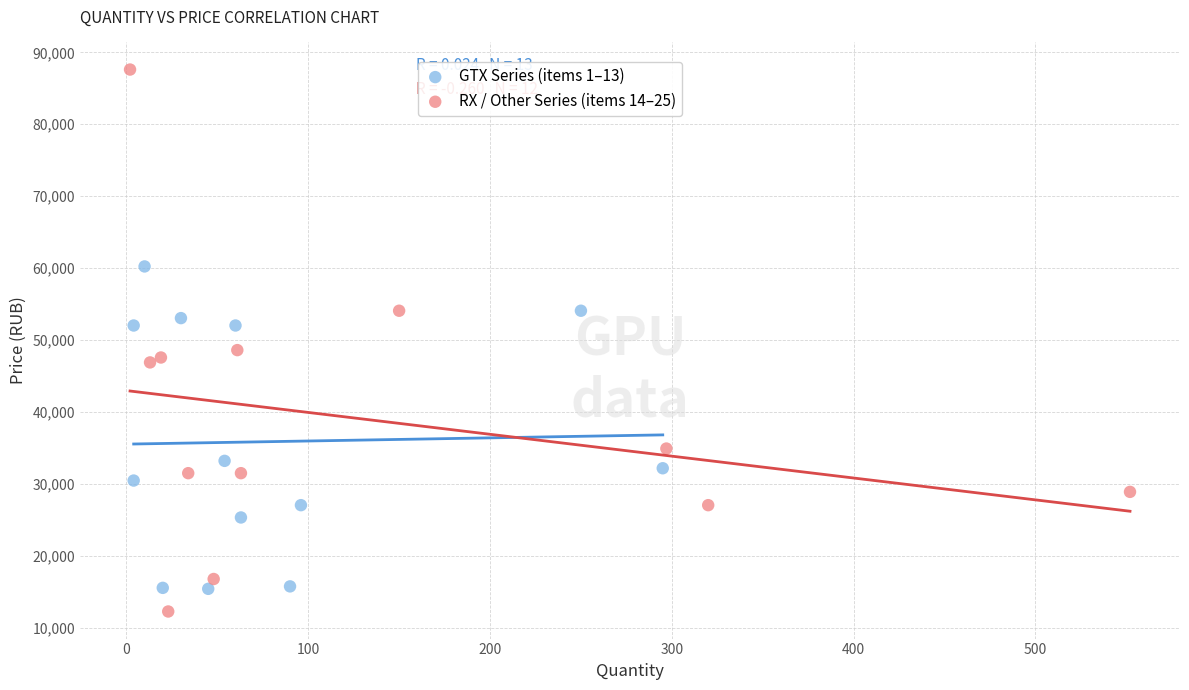

Which series has the widest spread of Y values?

RX / Other Series (items 14–25)